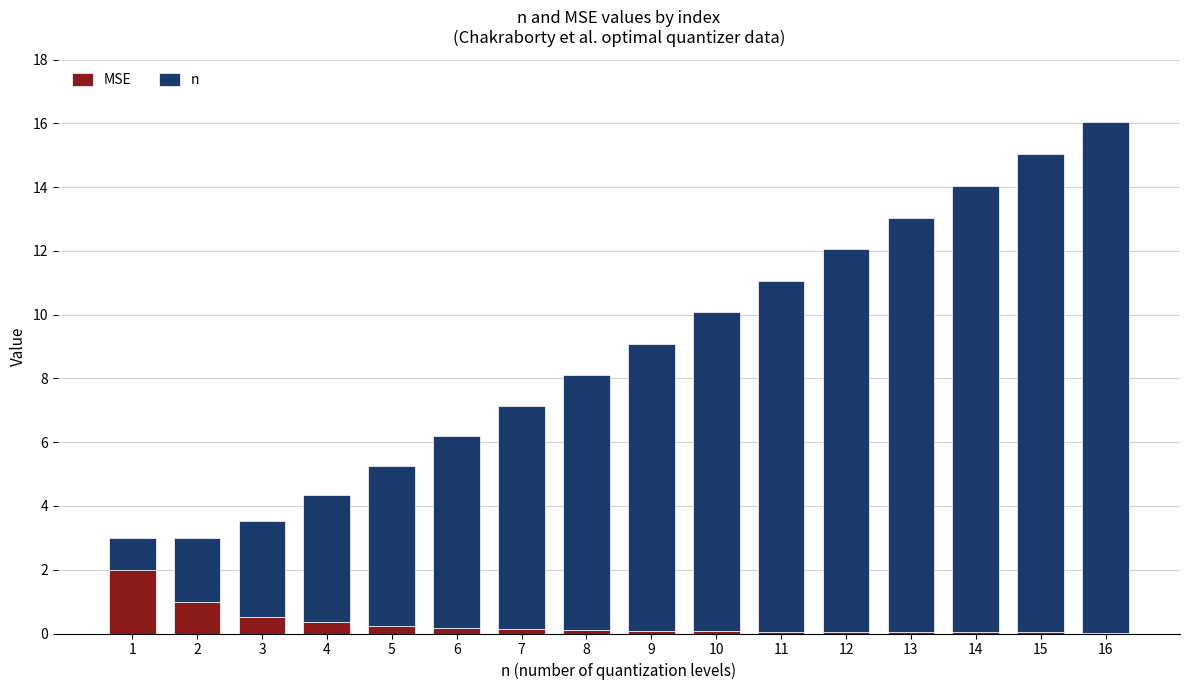

At which category is the sum across all series the highest?

16